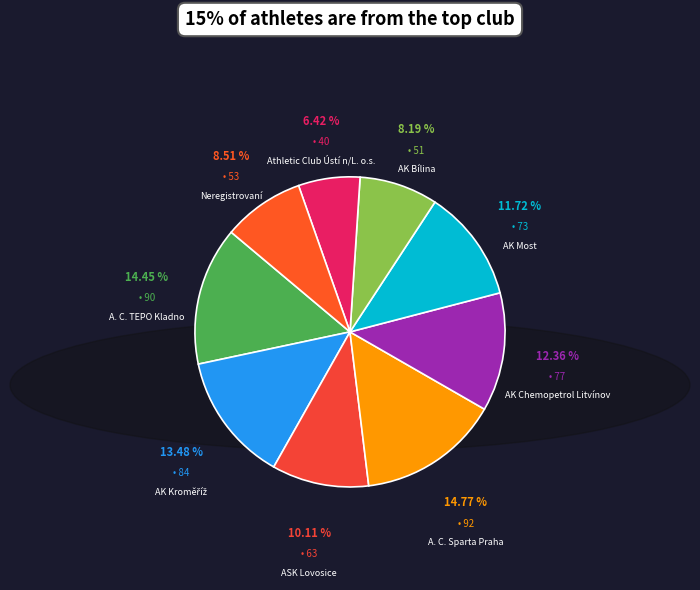

Which slice is the smallest?

Athletic Club Ústí n/L. o.s.